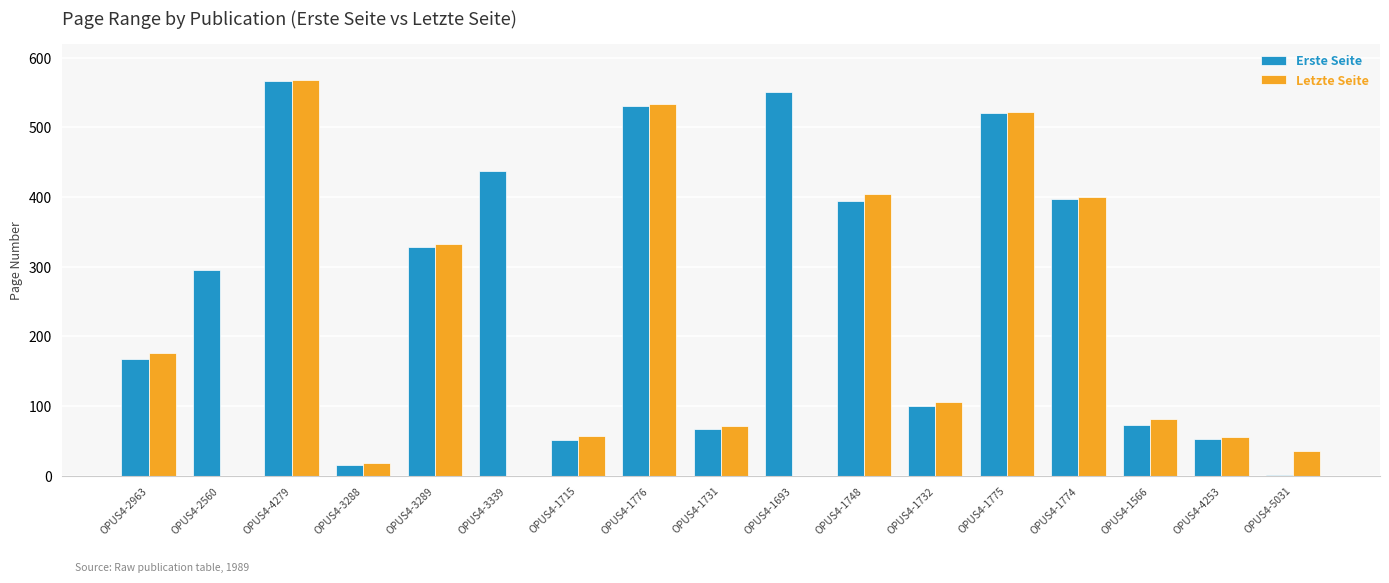

Does the chart contain stacked bars?

No